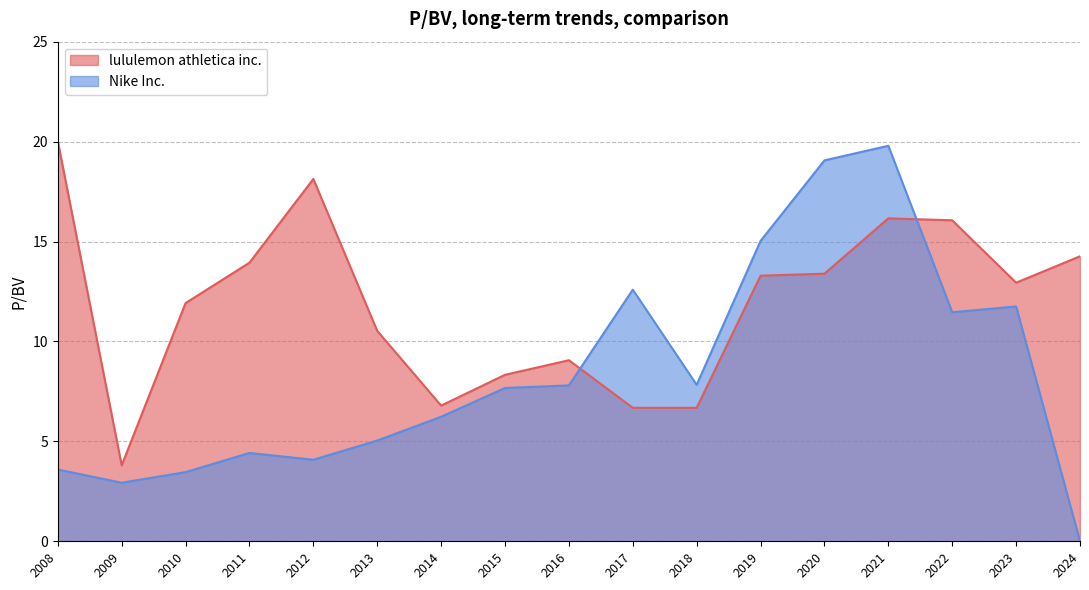

At which label does Nike Inc. first exceed 7?

2015